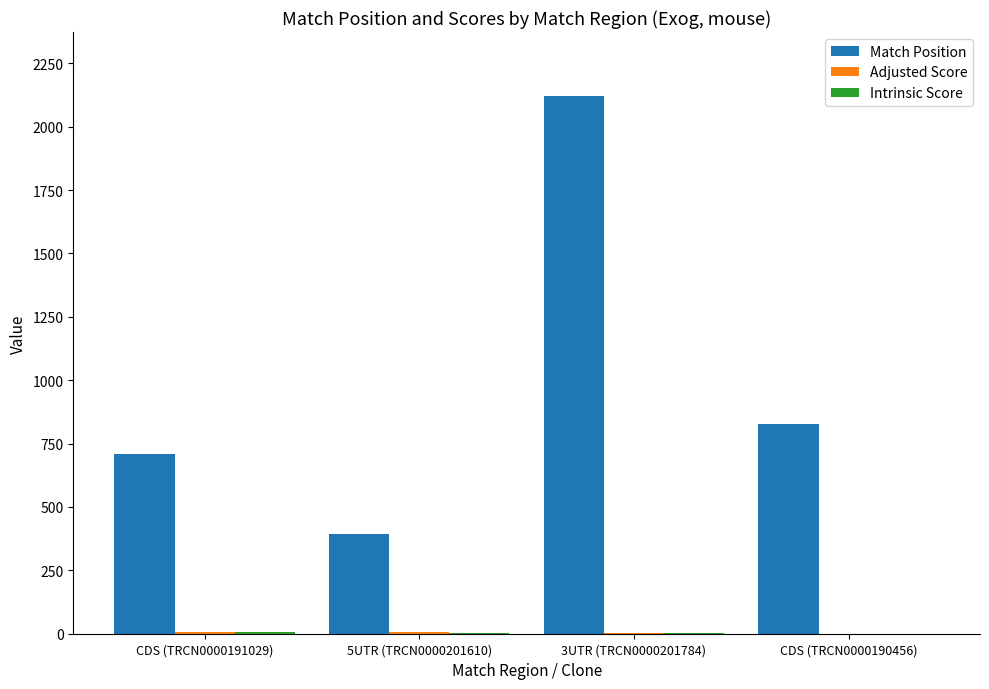

Are the bars horizontal?

No